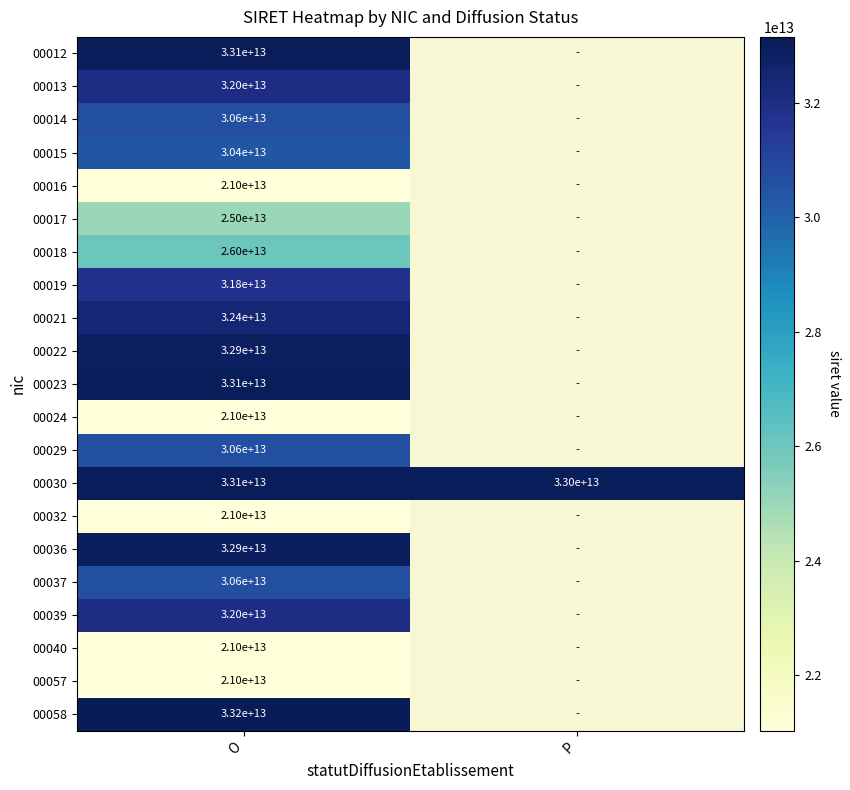

The value of 00019 at O is 11629244575351. True or false?

False